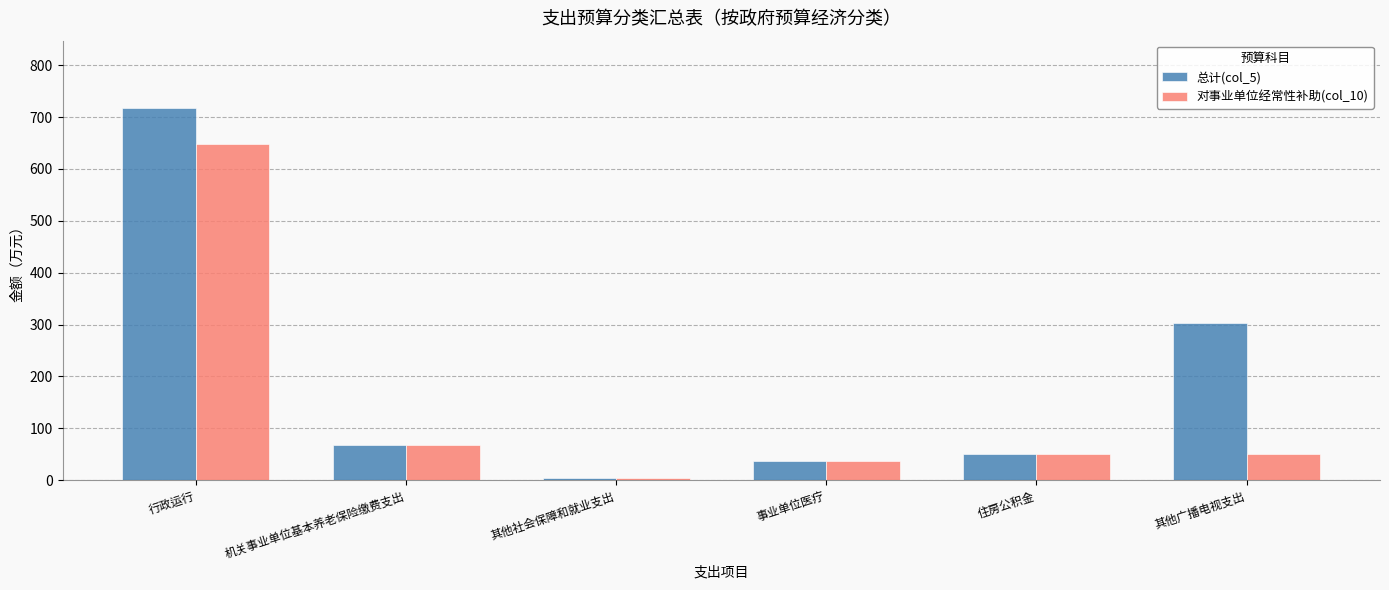

What is the label of the 5th bar from the right?

机关事业单位基本养老保险缴费支出